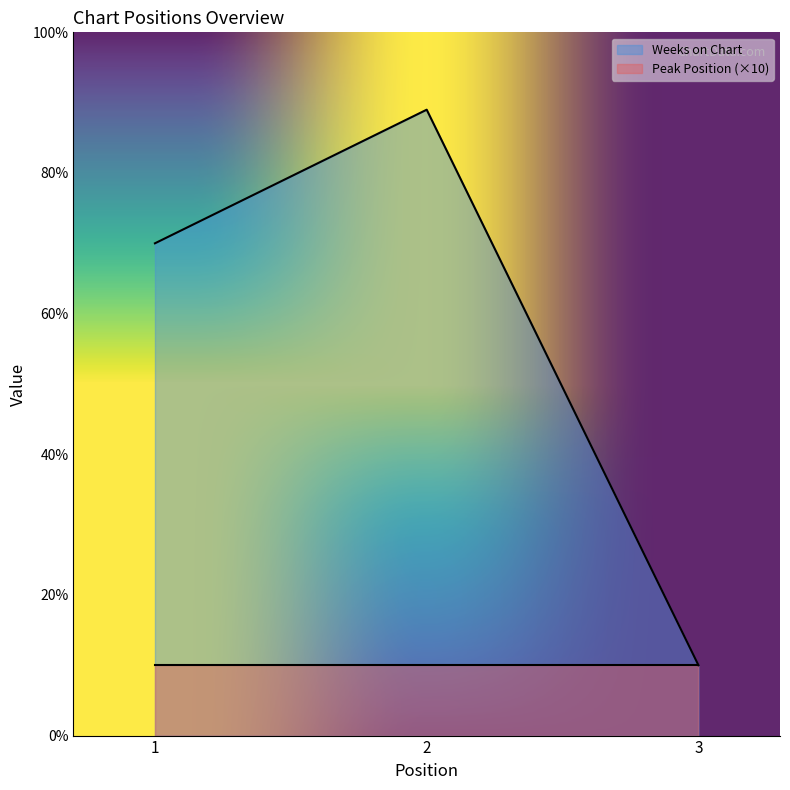

What is the sum of the values at 3 and 1?

80